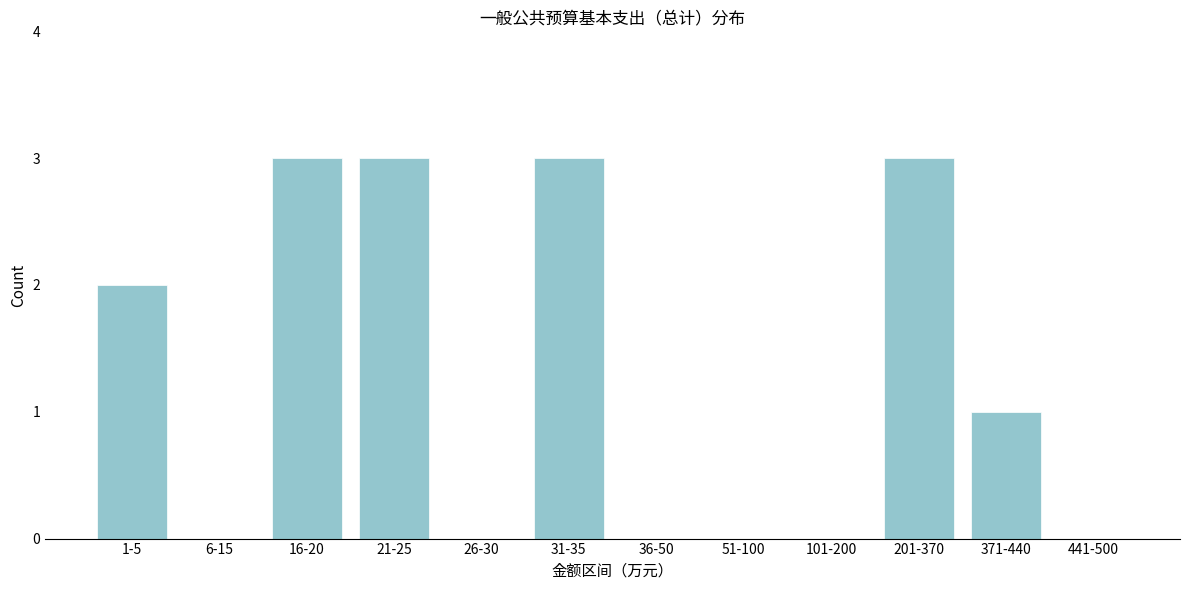

Reading left to right, transcribe all the data shown in this chart.

1-5=2	6-15=0	16-20=3	21-25=3	26-30=0	31-35=3	36-50=0	51-100=0	101-200=0	201-370=3	371-440=1	441-500=0